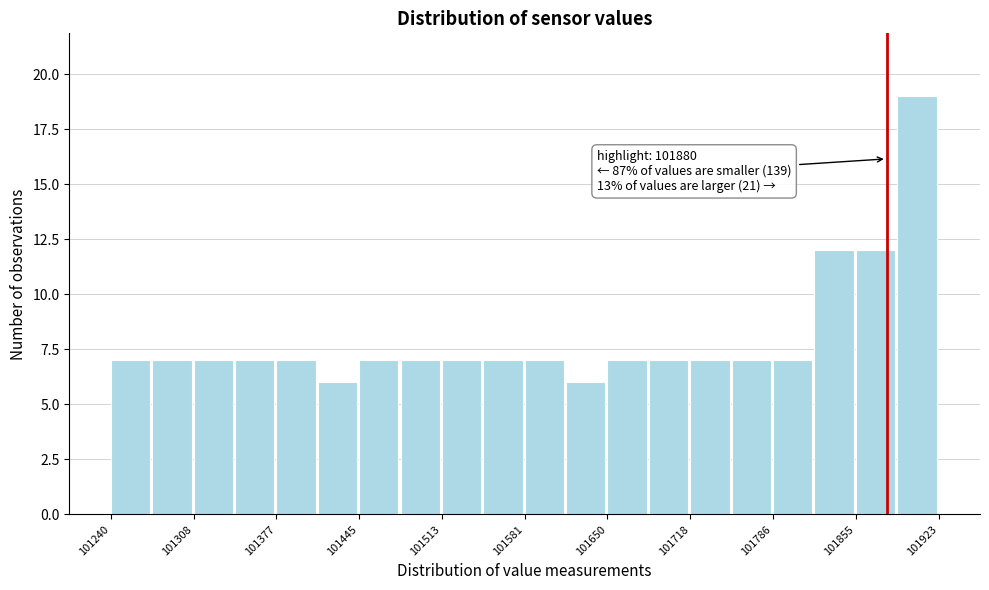

Around what value on the x-axis is the tallest bar? Give the approximate position of its centre, as read against the axis.

101900